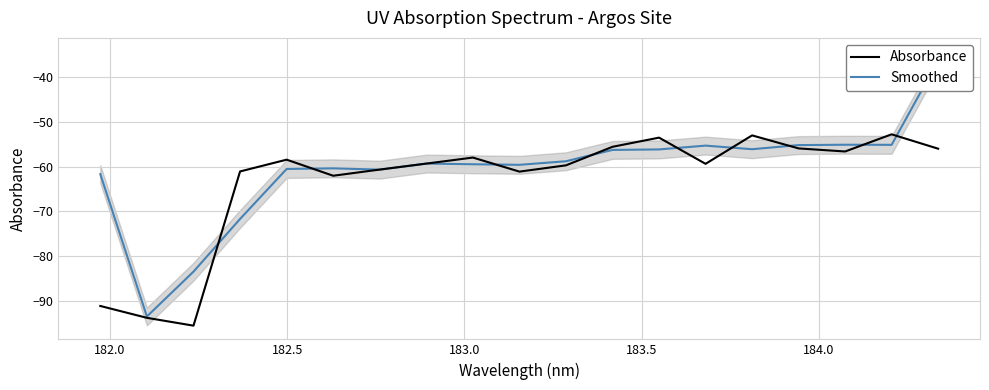

True or false: Absorbance and Smoothed intersect in this chart.

True